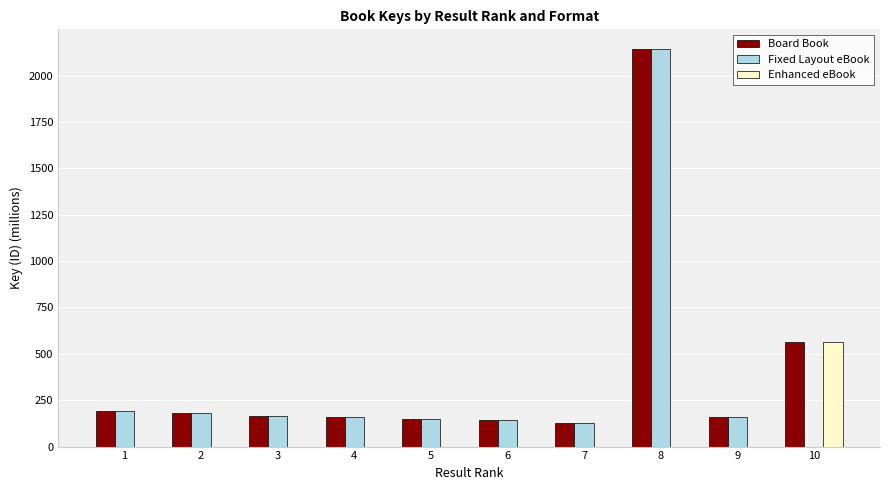

The Board Book series shows 162.4 at 3. True or false?

True